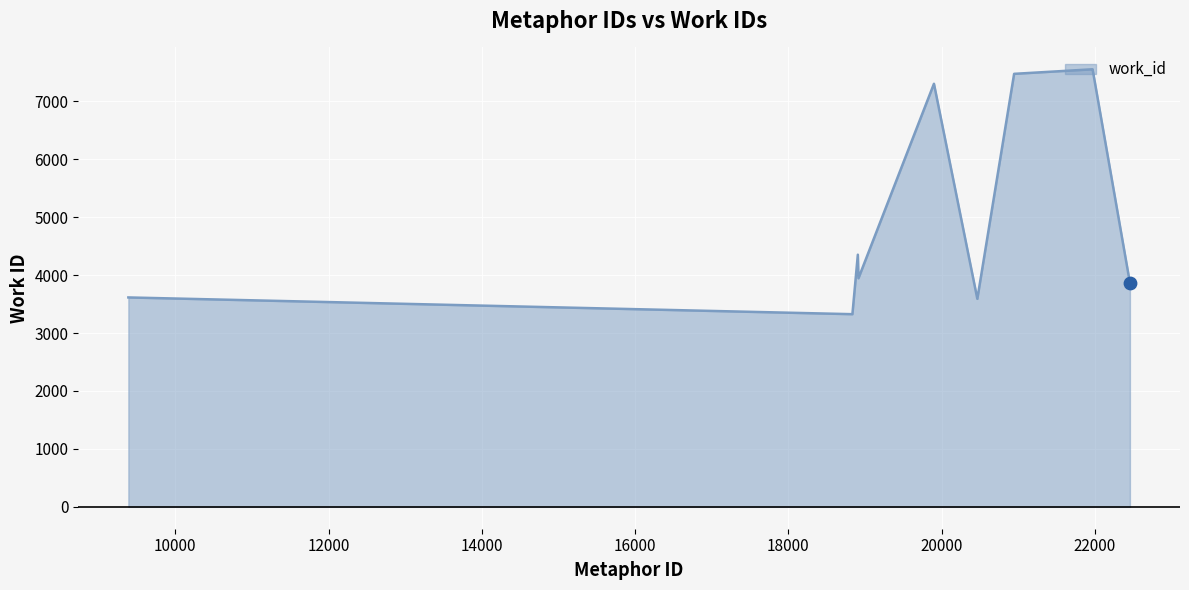

What is the smallest value displayed?

3326